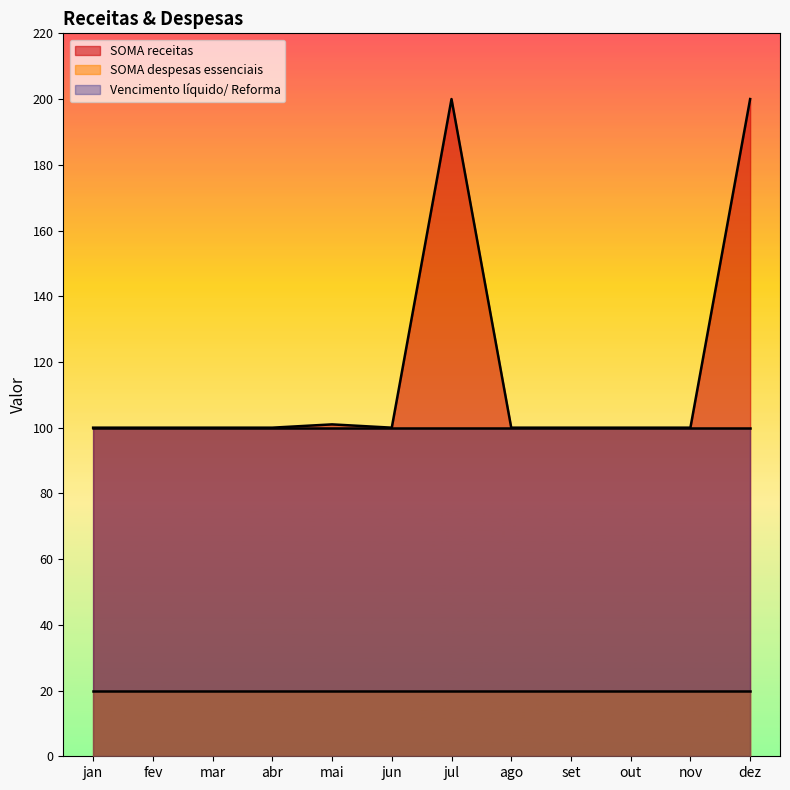

What is the difference between the second highest and minimum values in the SOMA receitas series?

100